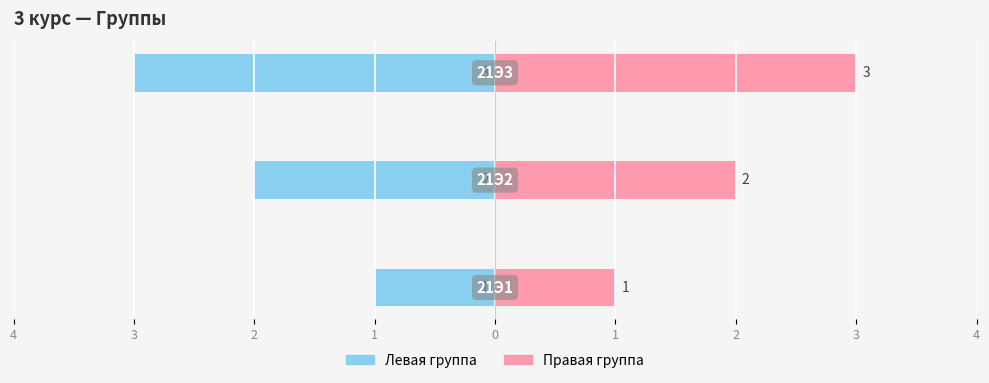

Which series changed the most between 4 and 3?

Левая группа